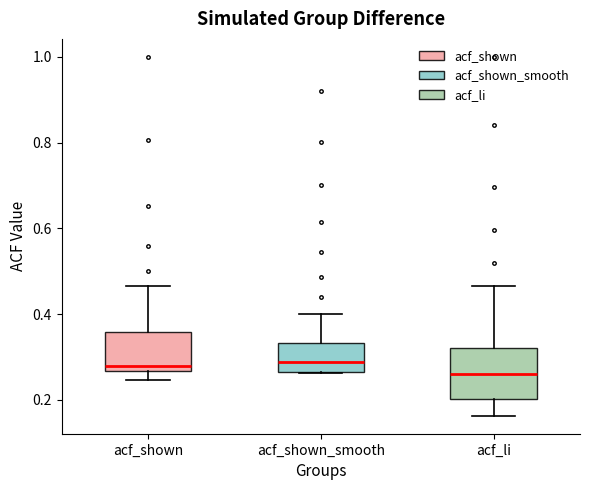

Reading left to right, read every box against the y-axis: the position of its median line, the range the box covers, and the ends of its whiskers. The values are not printed on the chart, so give them approximately, as read against the axis.

acf_shown: median 0.28, box 0.26 to 0.36, whiskers 0.24 to 0.46
acf_shown_smooth: median 0.28, box 0.26 to 0.34, whiskers 0.26 to 0.40
acf_li: median 0.26, box 0.20 to 0.32, whiskers 0.16 to 0.46